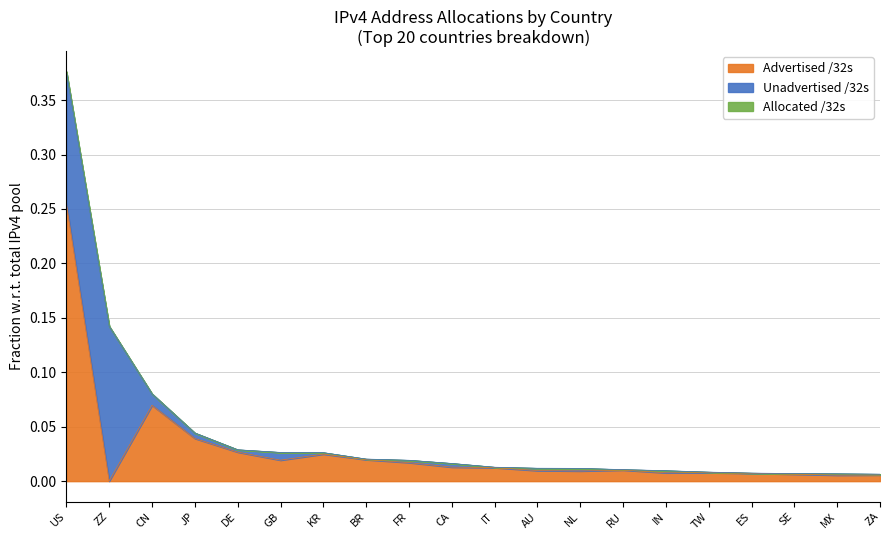

What is the difference between the maximum and second lowest values in the Allocated /32s series?

0.4